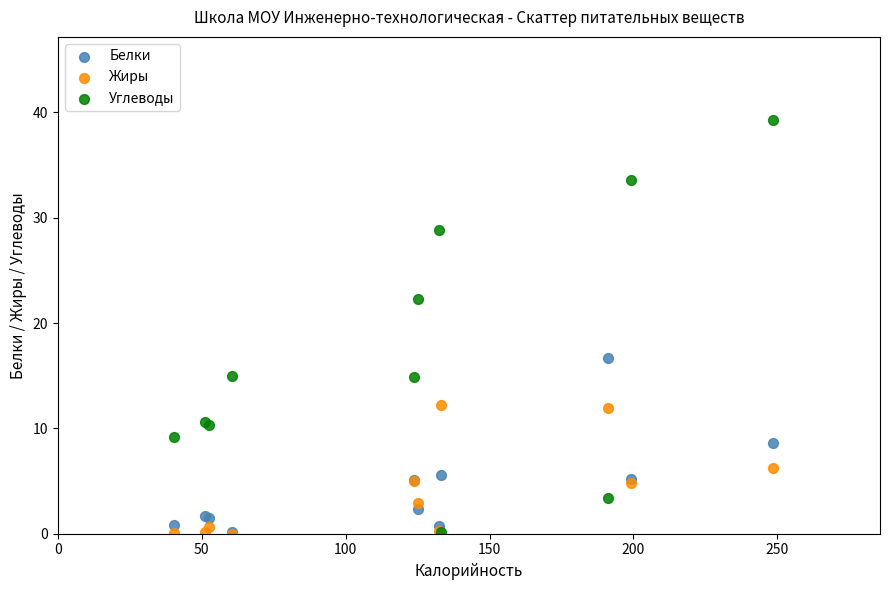

In the Белки series, what Y value is closest to 8?

8.6